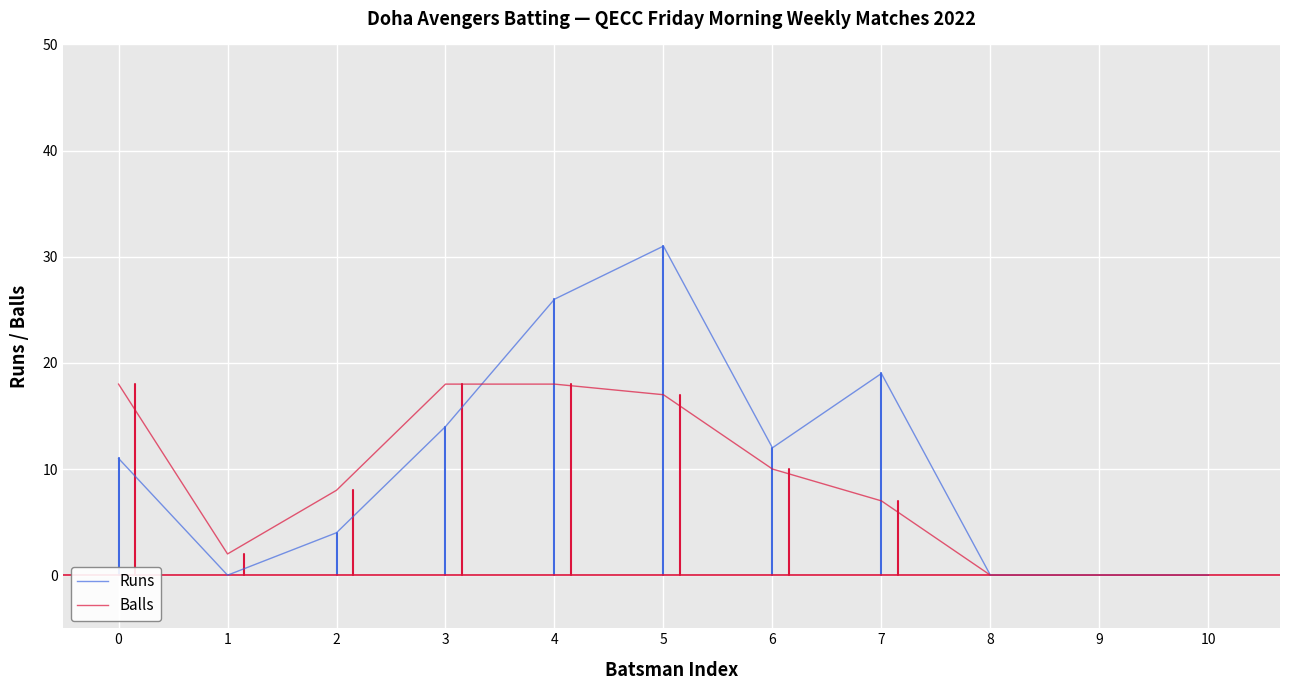

List the series in order of their peak value, highest first.

Runs, Balls